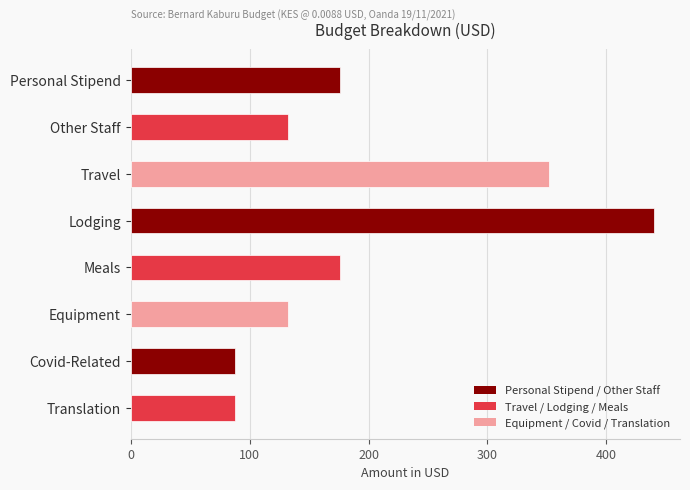

What is the label of the 5th bar from the bottom?

Lodging